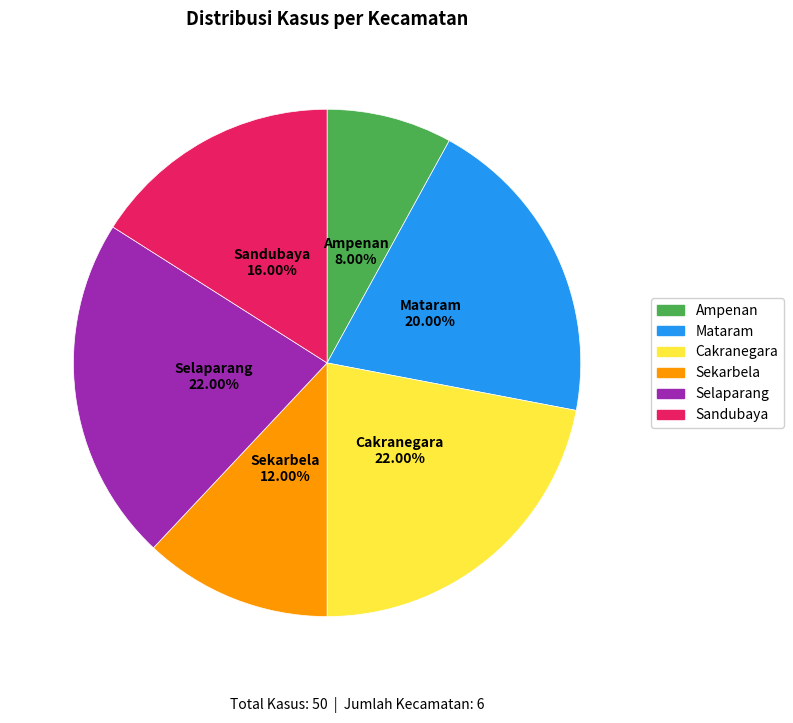

Is it true that Mataram is 20% of the pie?

True